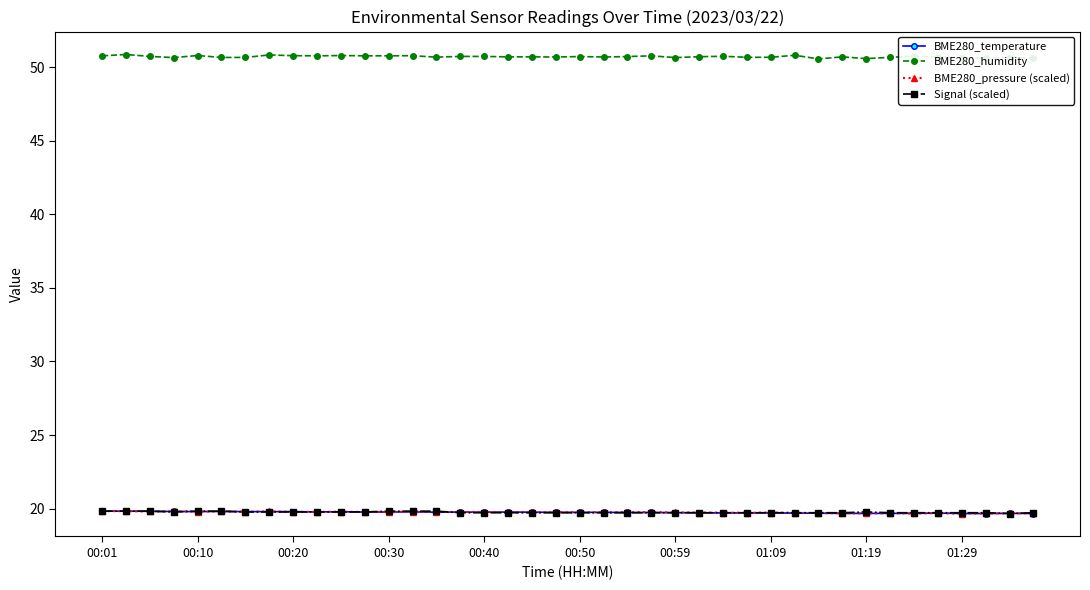

True or false: BME280_temperature has more than 0 points higher than both neighbors.

True